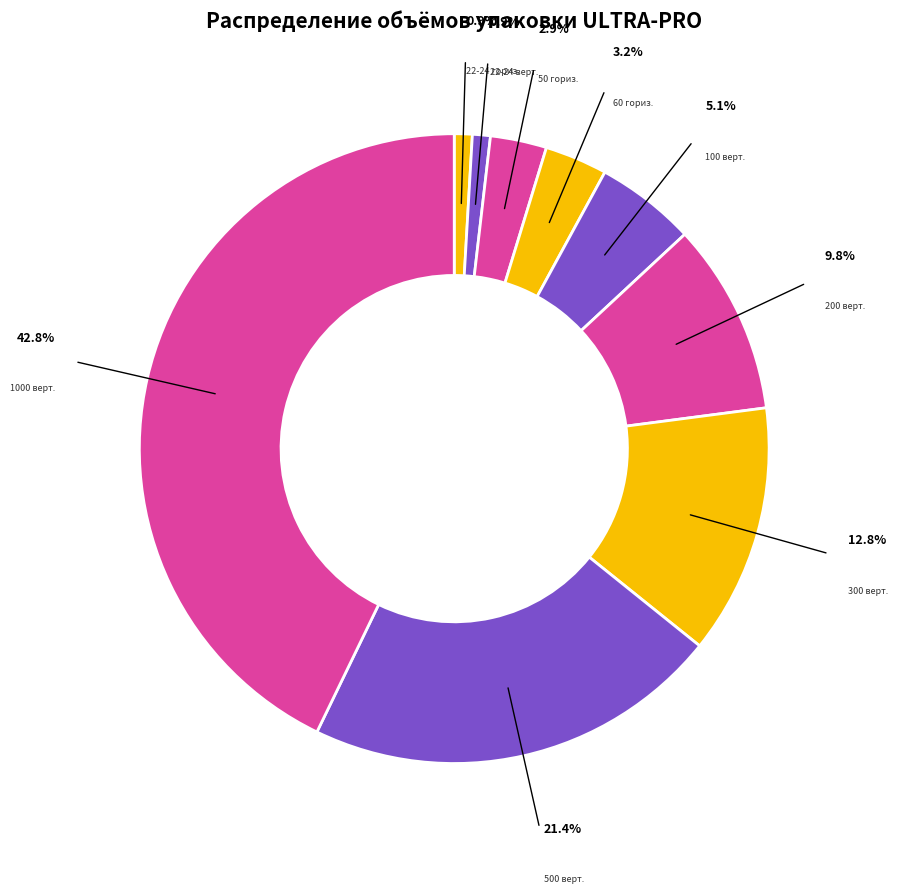

Count the number of slices in the pie.

9